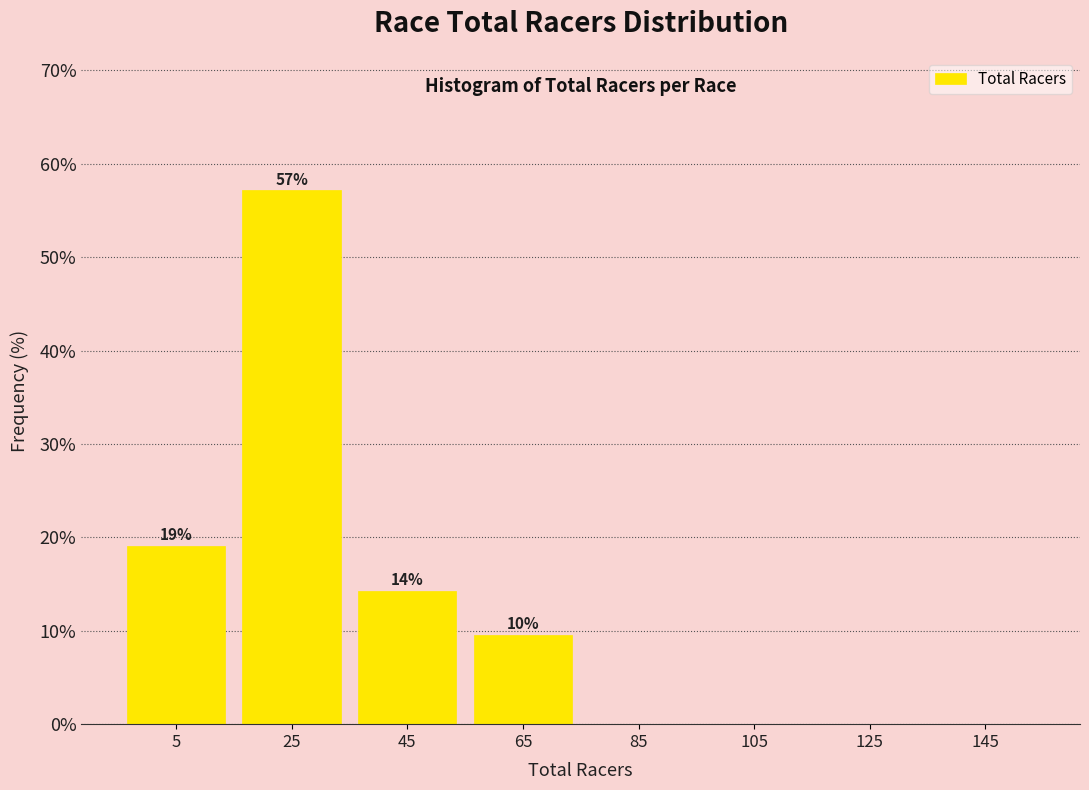

Which has a higher value, 65 or 145?

65